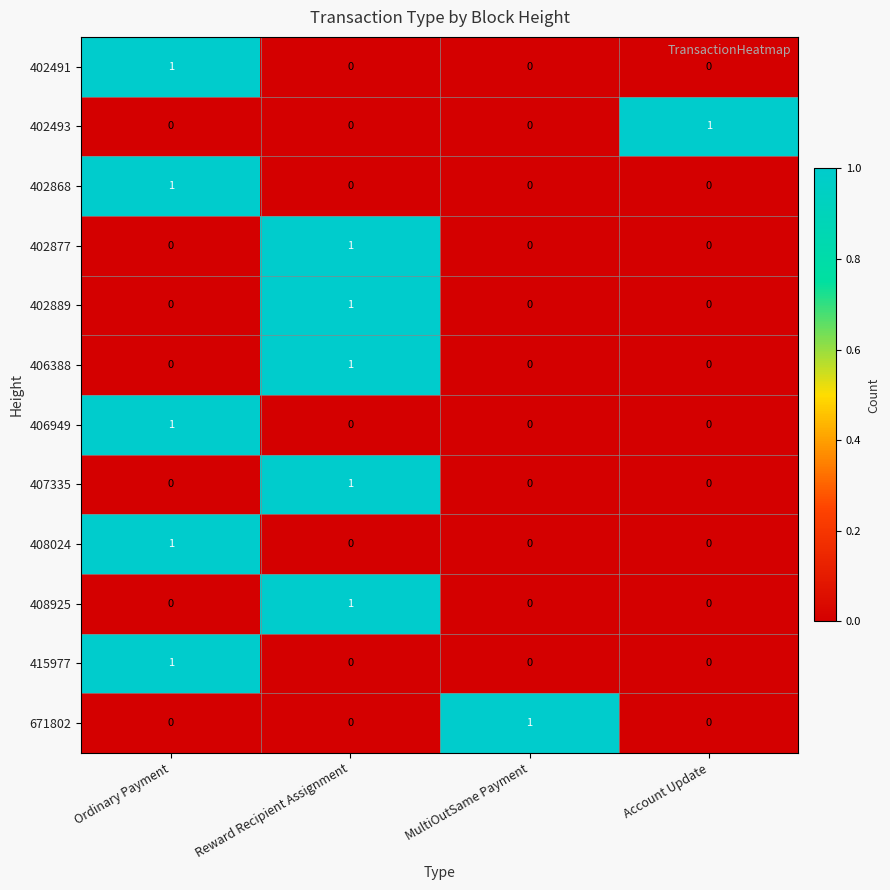

How many 671802 values are between 0 and 1?

4